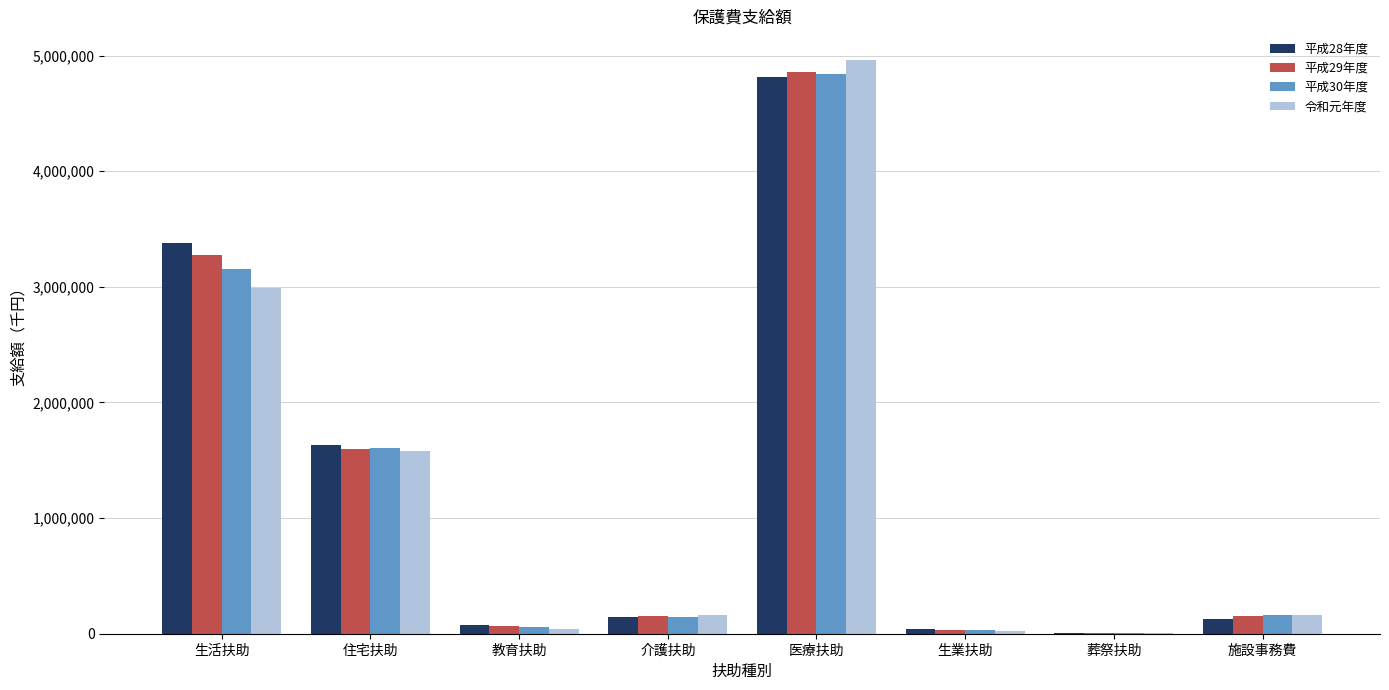

What is the sum of all 令和元年度 values?

9922730